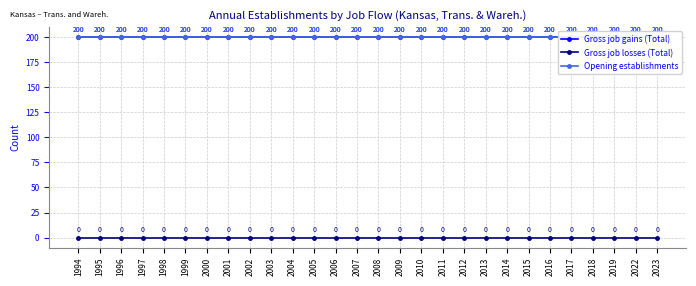

Is it true that Gross job gains (Total) equals 200 at 2017?

True